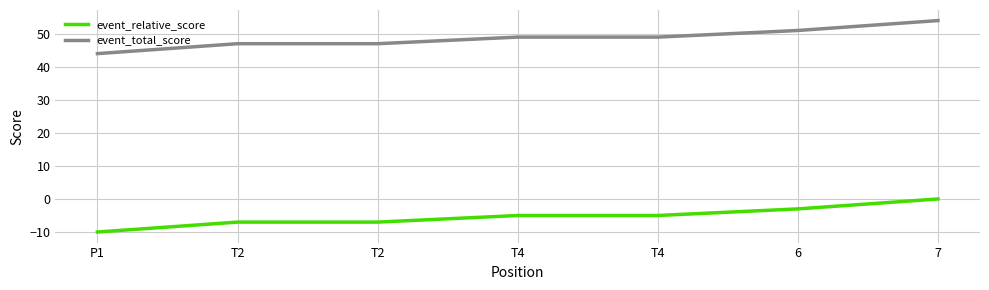

What is the difference between the maximum and minimum values in the event_total_score series?

10